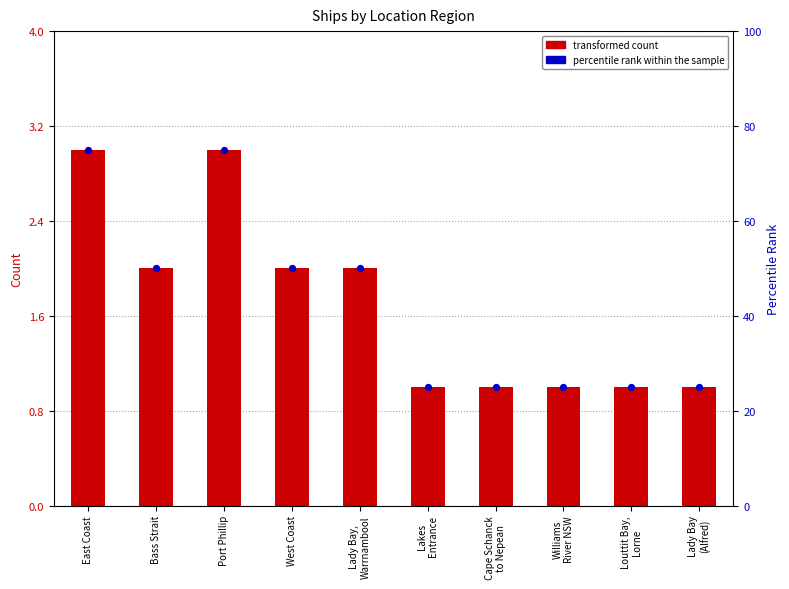

What is the ratio of the value at West Coast to the value at Lakes
Entrance?

2.0